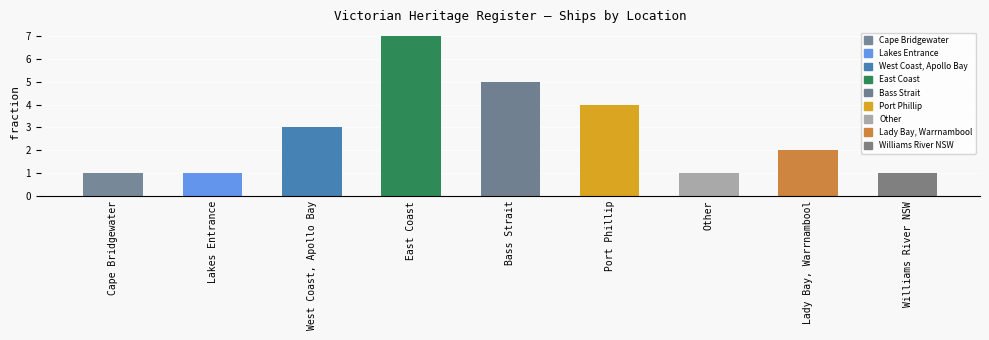

Does the chart contain any negative values?

No